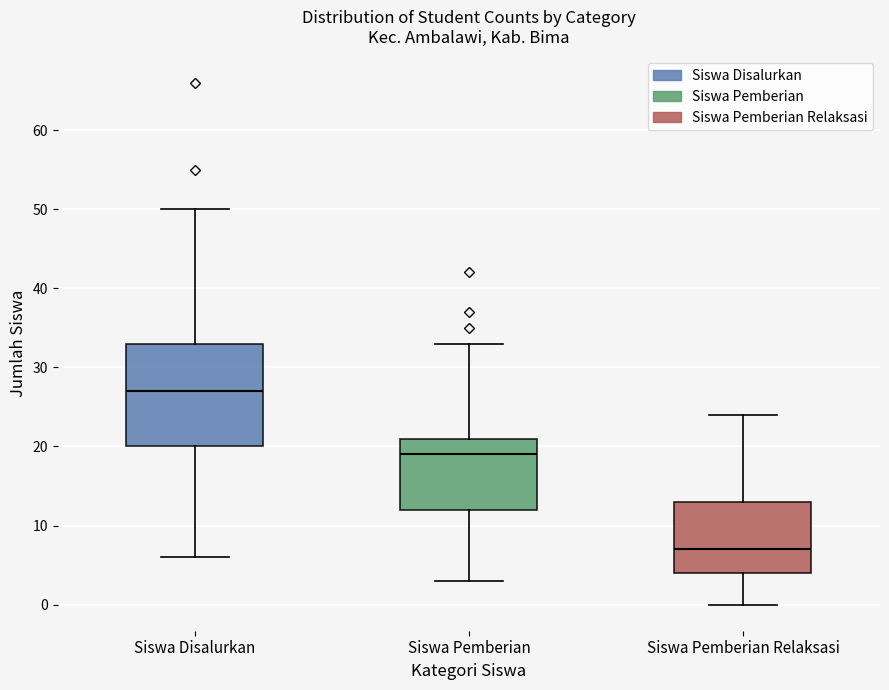

Reading left to right, transcribe this box plot: for each box, give where its median line is, the range the box spans, and where its two whiskers end, as read against the y-axis. The values are not printed on the chart, so give them approximately, as read against the axis.

Siswa Disalurkan: median 27, box 20 to 33, whiskers 6 to 50
Siswa Pemberian: median 19, box 12 to 21, whiskers 3 to 33
Siswa Pemberian Relaksasi: median 7, box 4 to 13, whiskers 0 to 24